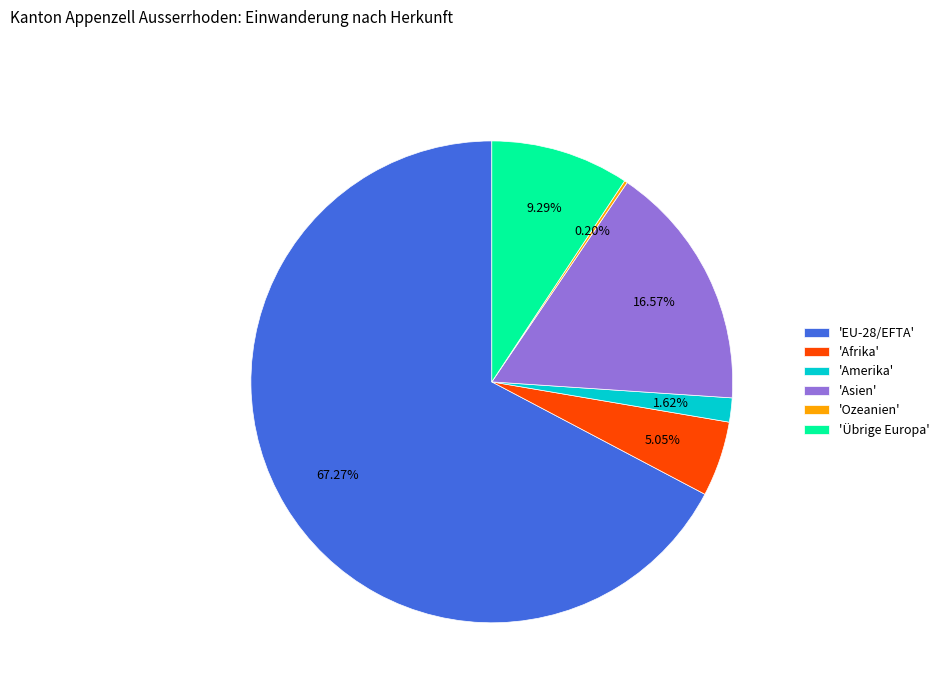

Which has a higher value, 'Asien' or 'Amerika'?

'Asien'